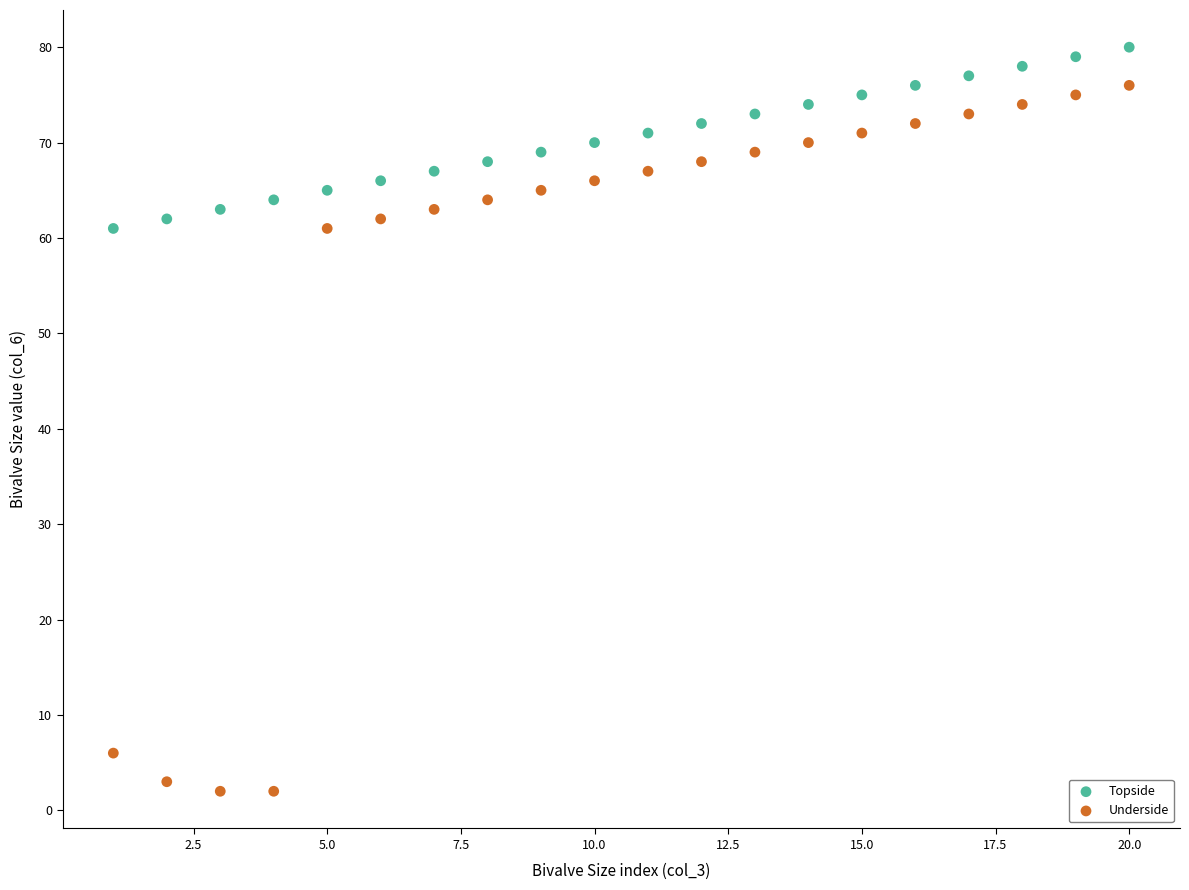

Across all data points, what is the range of Y values (max minus min)?

78